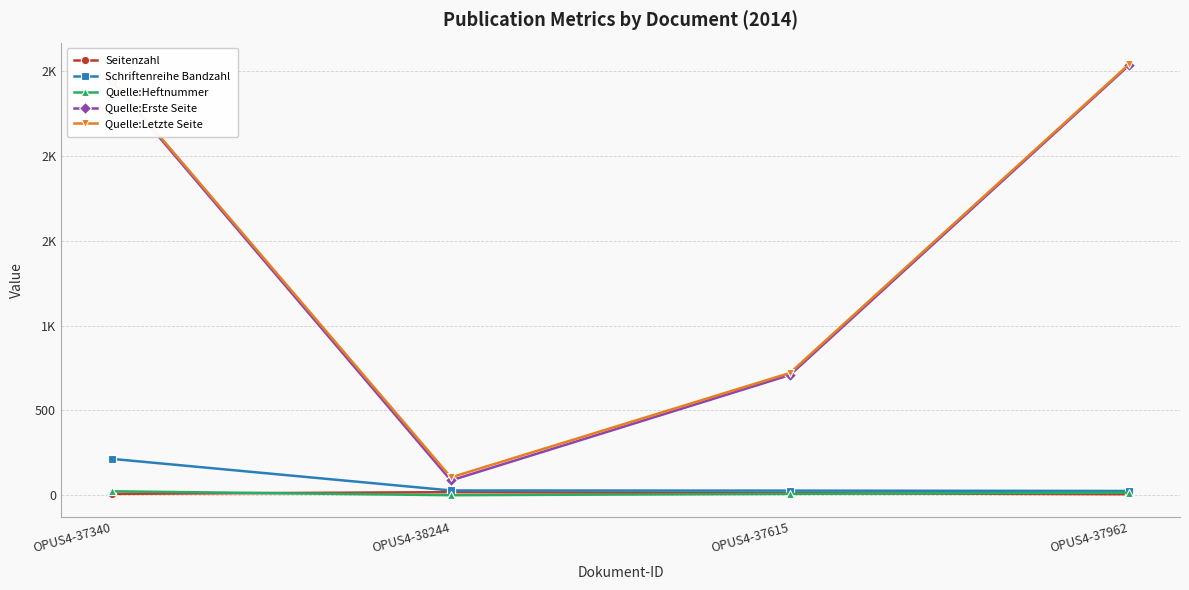

Reading left to right, extract all data points from this chart.

Seitenzahl: OPUS4-37340=9	OPUS4-38244=19	OPUS4-37615=13	OPUS4-37962=7
Schriftenreihe Bandzahl: OPUS4-37340=215	OPUS4-38244=29	OPUS4-37615=28	OPUS4-37962=26
Quelle:Heftnummer: OPUS4-37340=24	OPUS4-38244=1	OPUS4-37615=9	OPUS4-37962=16
Quelle:Erste Seite: OPUS4-37340=2437	OPUS4-38244=88	OPUS4-37615=709	OPUS4-37962=2533
Quelle:Letzte Seite: OPUS4-37340=2445	OPUS4-38244=106	OPUS4-37615=721	OPUS4-37962=2539